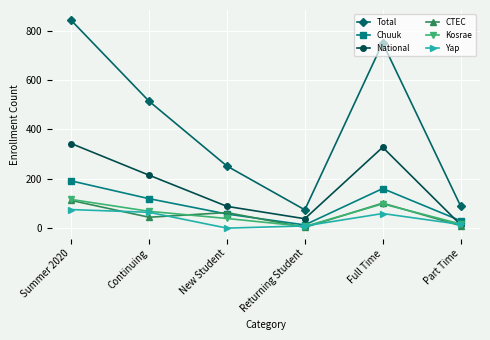

Which series has the widest spread of values?

Total